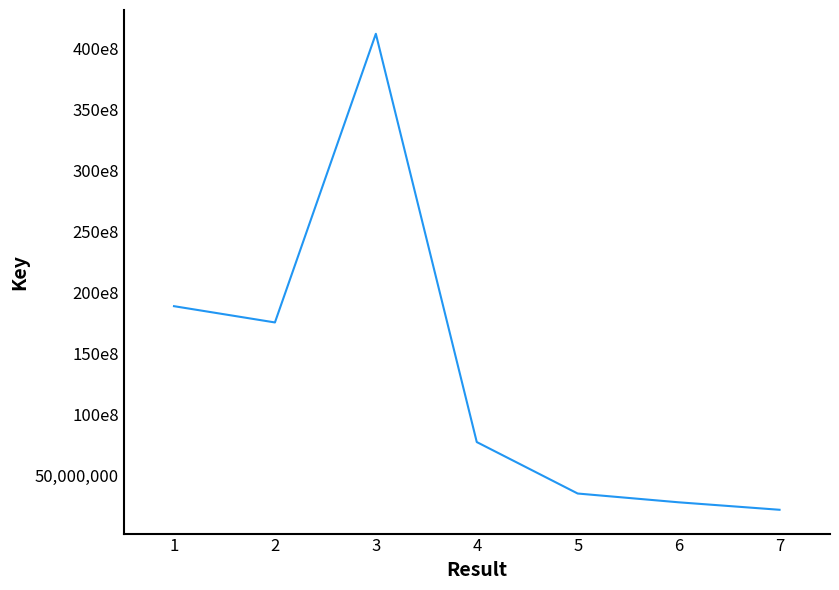

Rank the categories by value from highest to lowest.

3, 1, 2, 4, 5, 6, 7